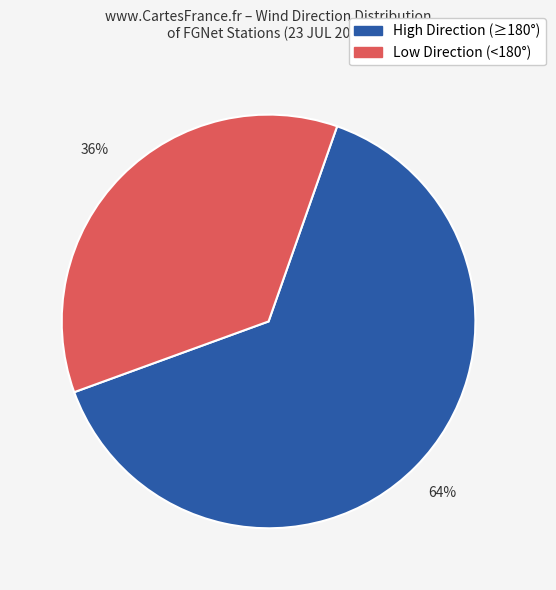

To the nearest percent, what is the average slice percentage?

50%